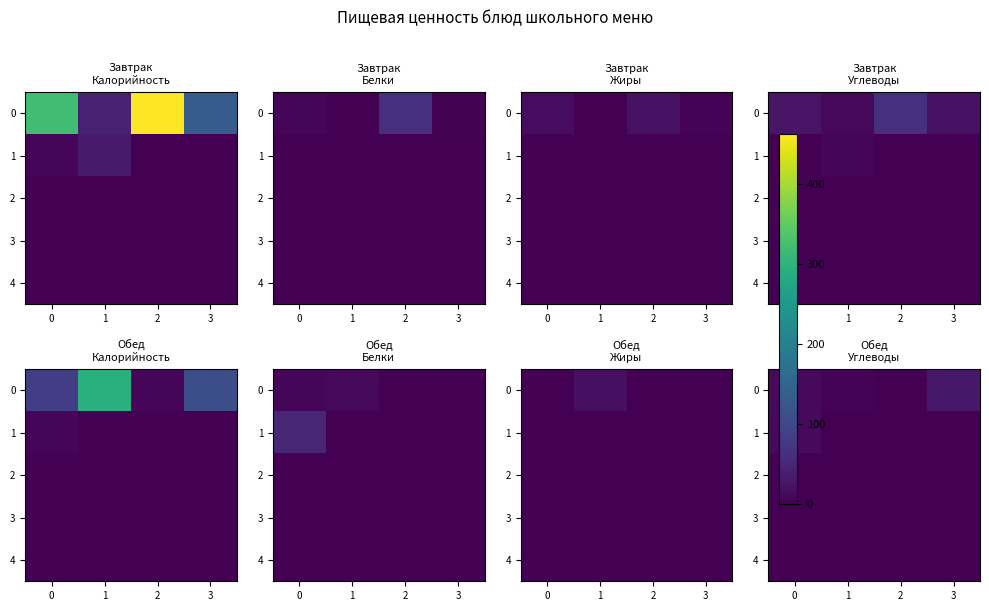

True or false: 0 has a value of 1.5 at 2.

True